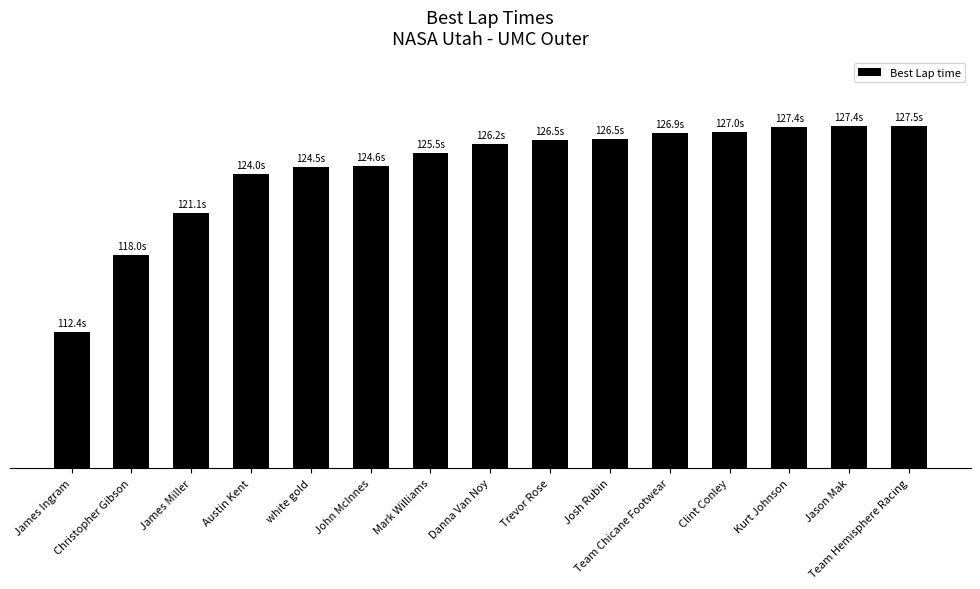

What is the label of the 7th bar from the left?

Mark Williams